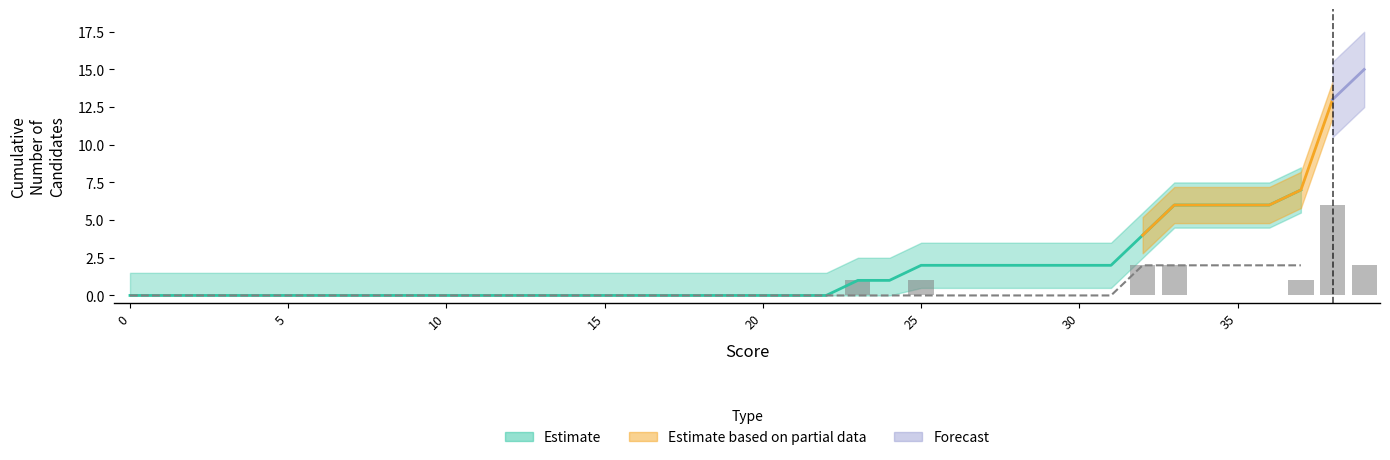

The value of cum_percentage at 35 is 2. True or false?

False